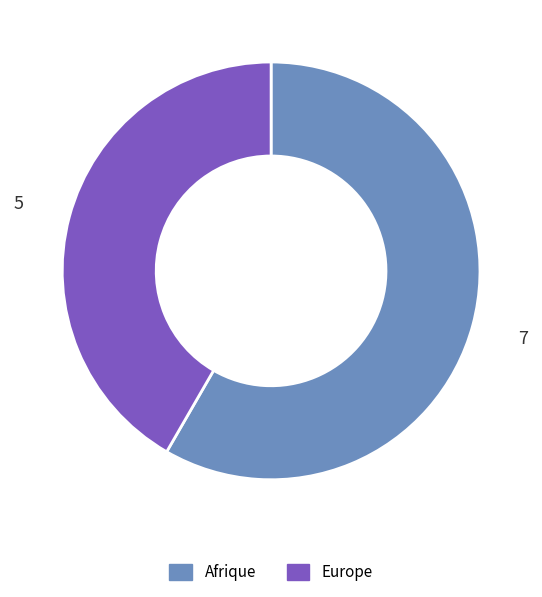

How many slices are in this pie chart?

2